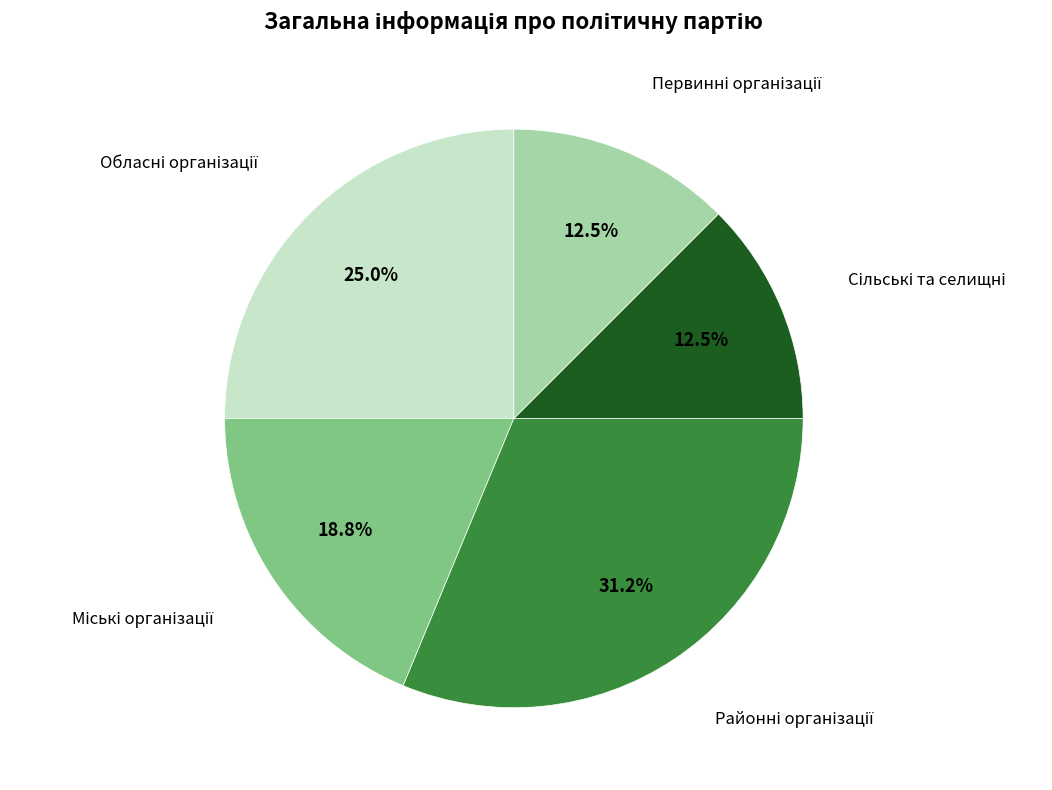

Is there any slice that represents more than half of the pie?

No